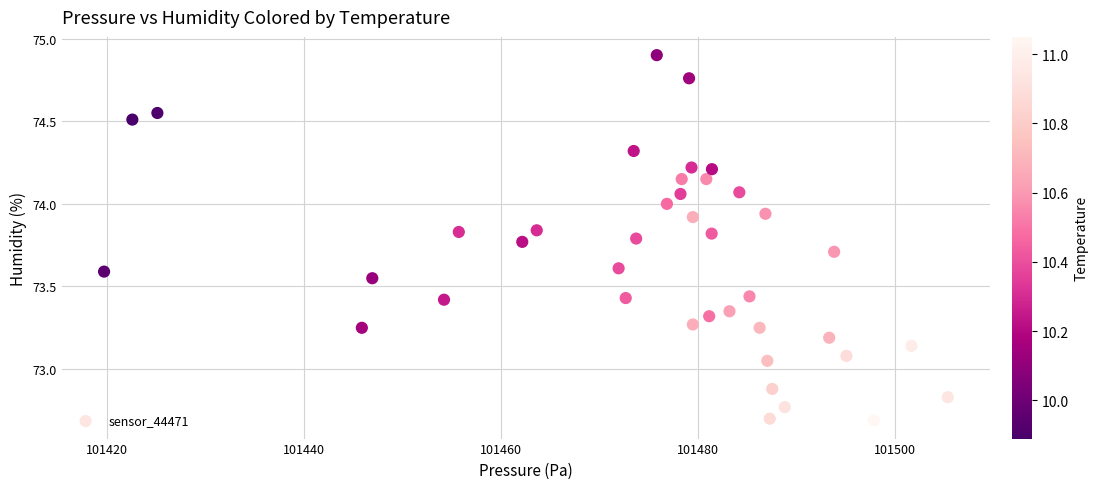

What is the range of X values (max minus min)?

85.6